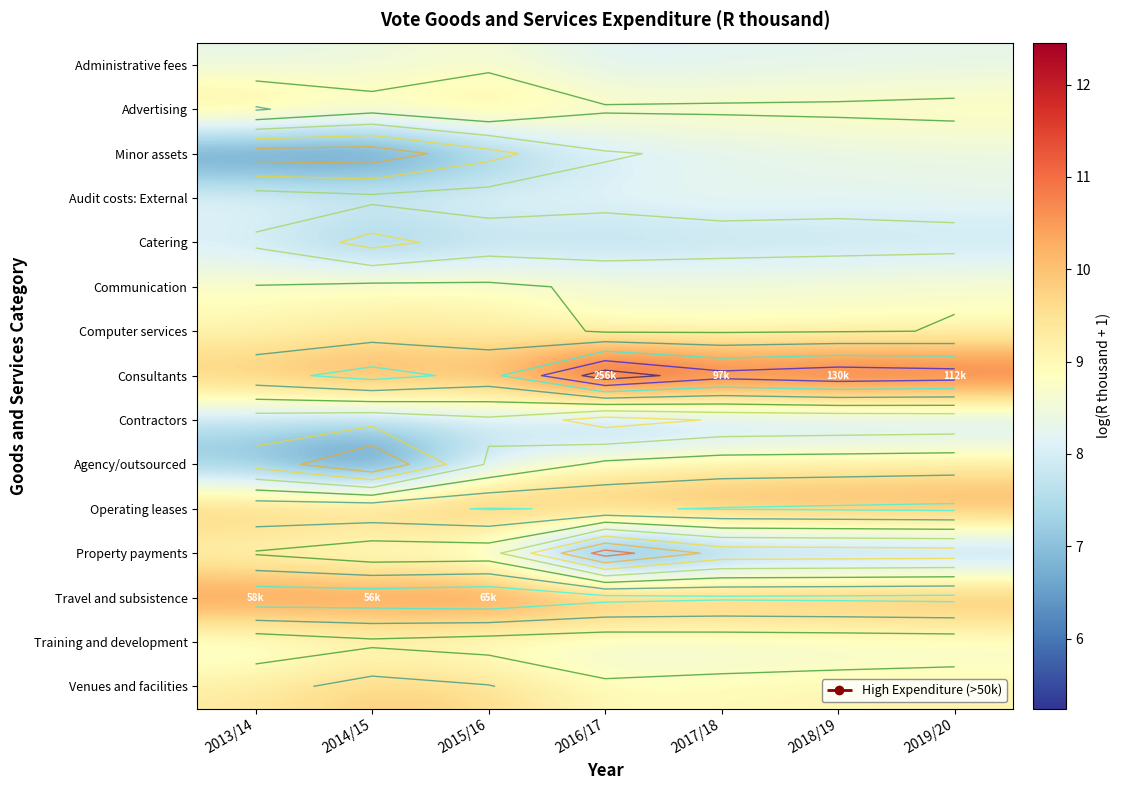

The Audit costs: External series shows 4.1 at 2017/18. True or false?

False